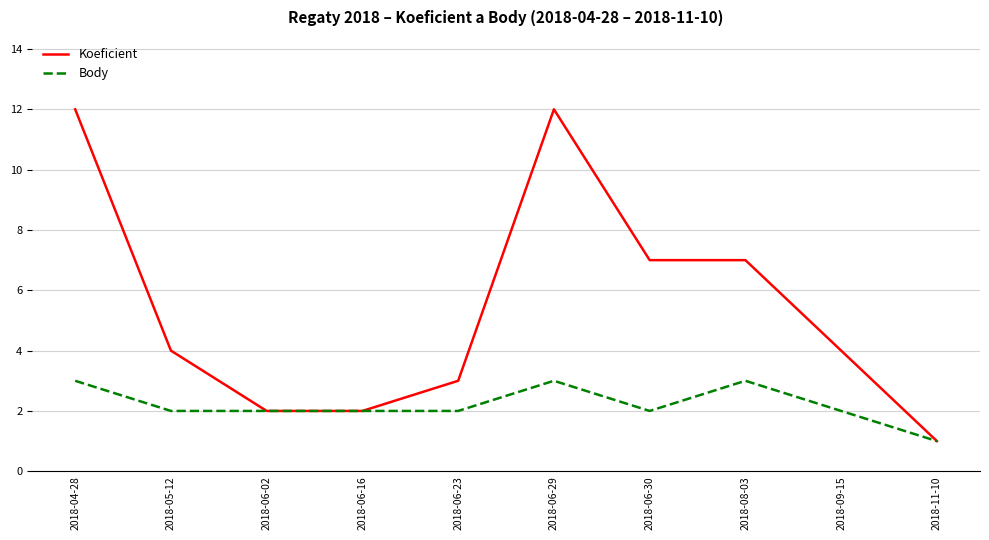

Which category has the lowest value in the Body series?

2018-11-10